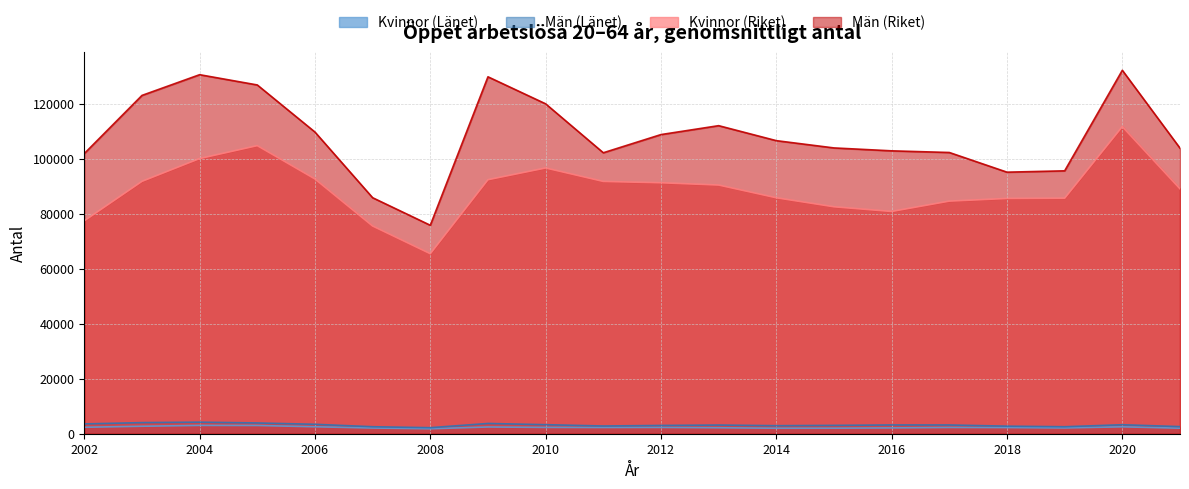

What is the approximate value of Män (Länet) at 2017, to the nearest 10?

3180